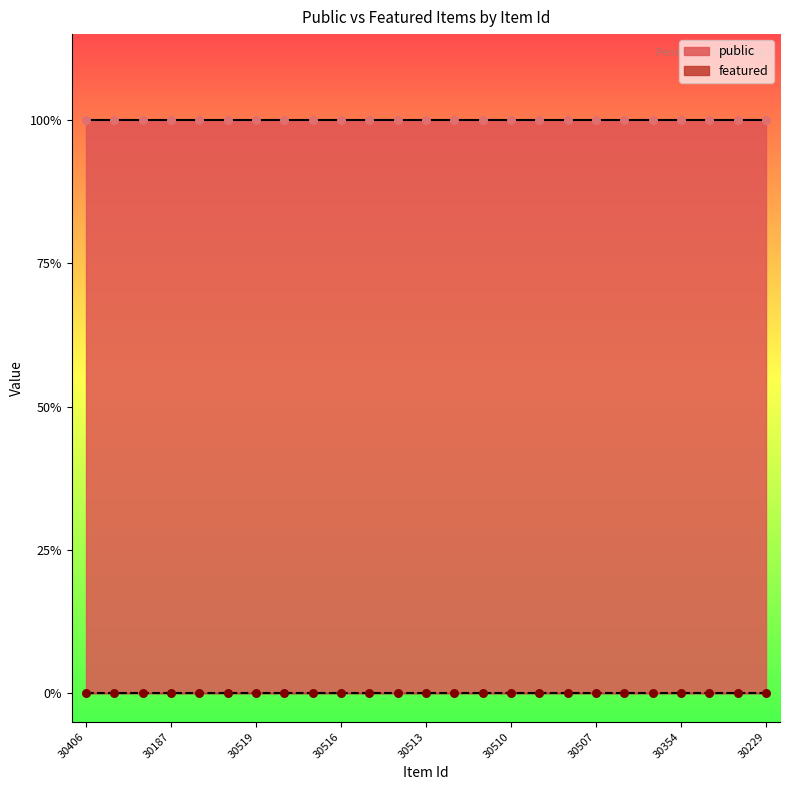

Which series reaches the maximum Y coordinate?

public